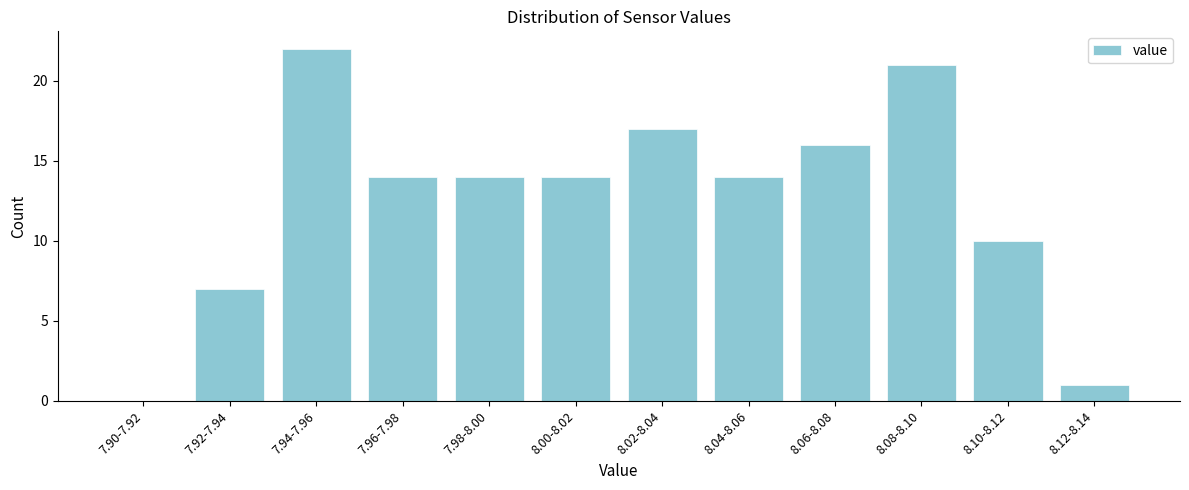

Reading left to right, list all the values displayed in this chart.

7.90-7.92=0	7.92-7.94=7	7.94-7.96=22	7.96-7.98=14	7.98-8.00=14	8.00-8.02=14	8.02-8.04=17	8.04-8.06=14	8.06-8.08=16	8.08-8.10=21	8.10-8.12=10	8.12-8.14=1